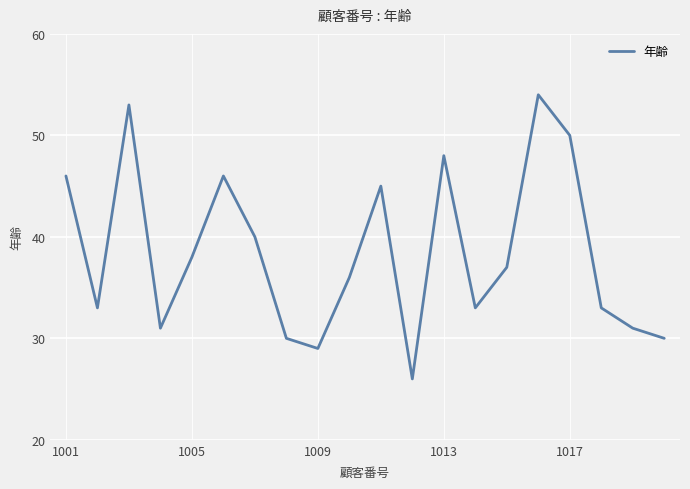

What is the minimum value shown in the chart?

26